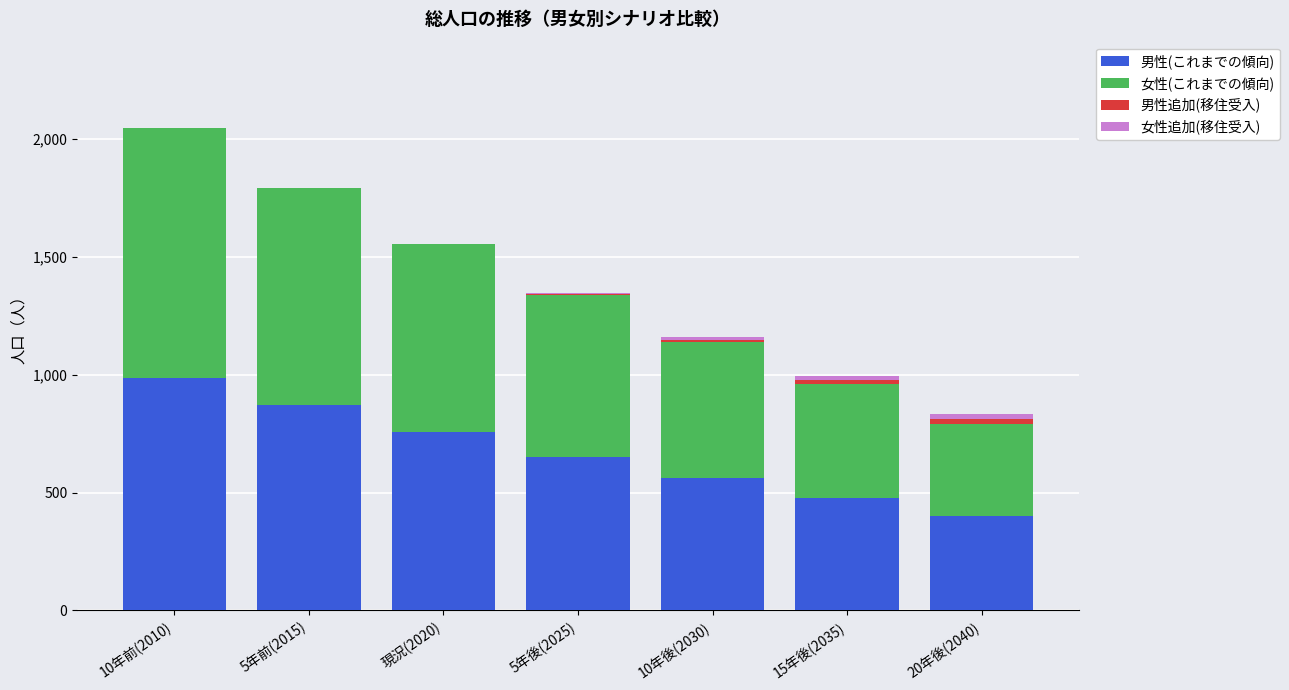

Is it true that 男性(これまでの傾向) equals 913 at 10年後(2030)?

False